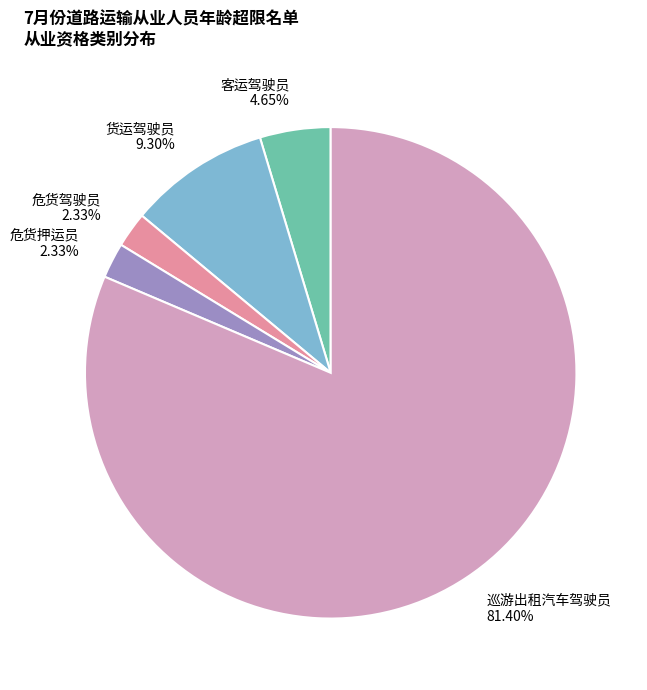

How much of the chart is everything except 危货押运员?

97.7%